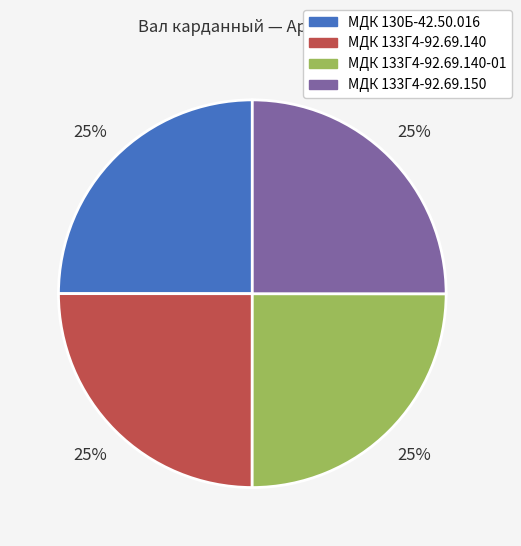

Is there any slice that represents more than half of the pie?

No